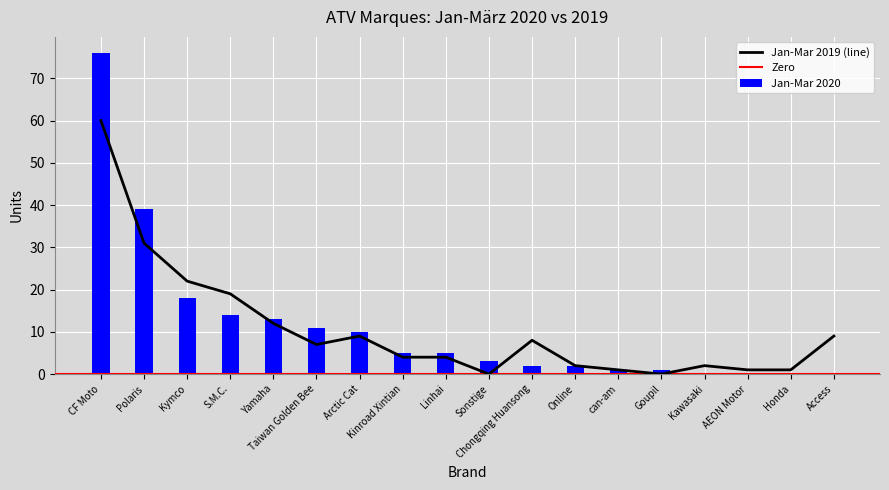

What is the value of the Jan-Mar 2020 bar at the 9th from the left?

5